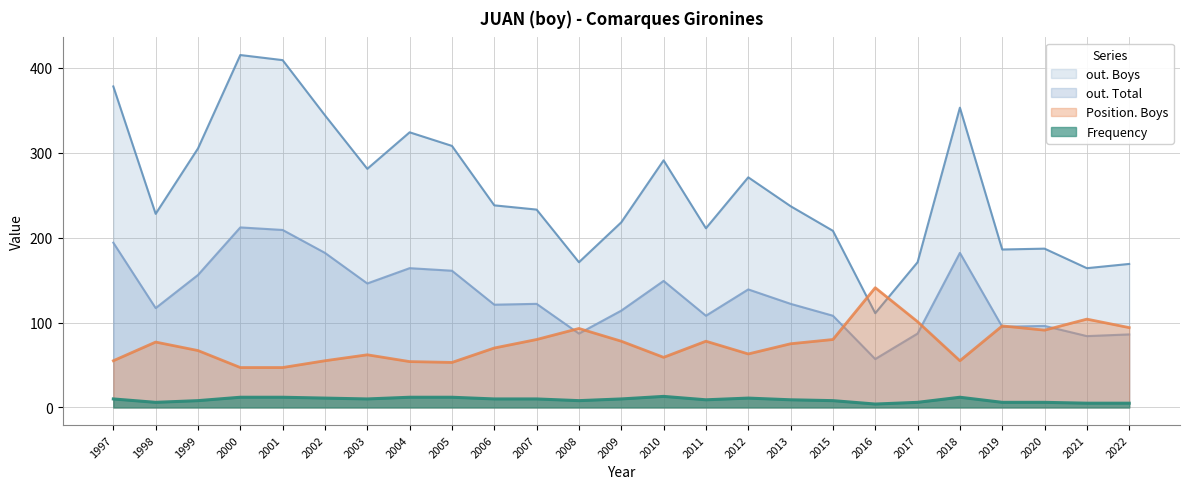

Rank the series at 2018 from lowest to highest value.

Frequency, Position. Boys, out. Total, out. Boys